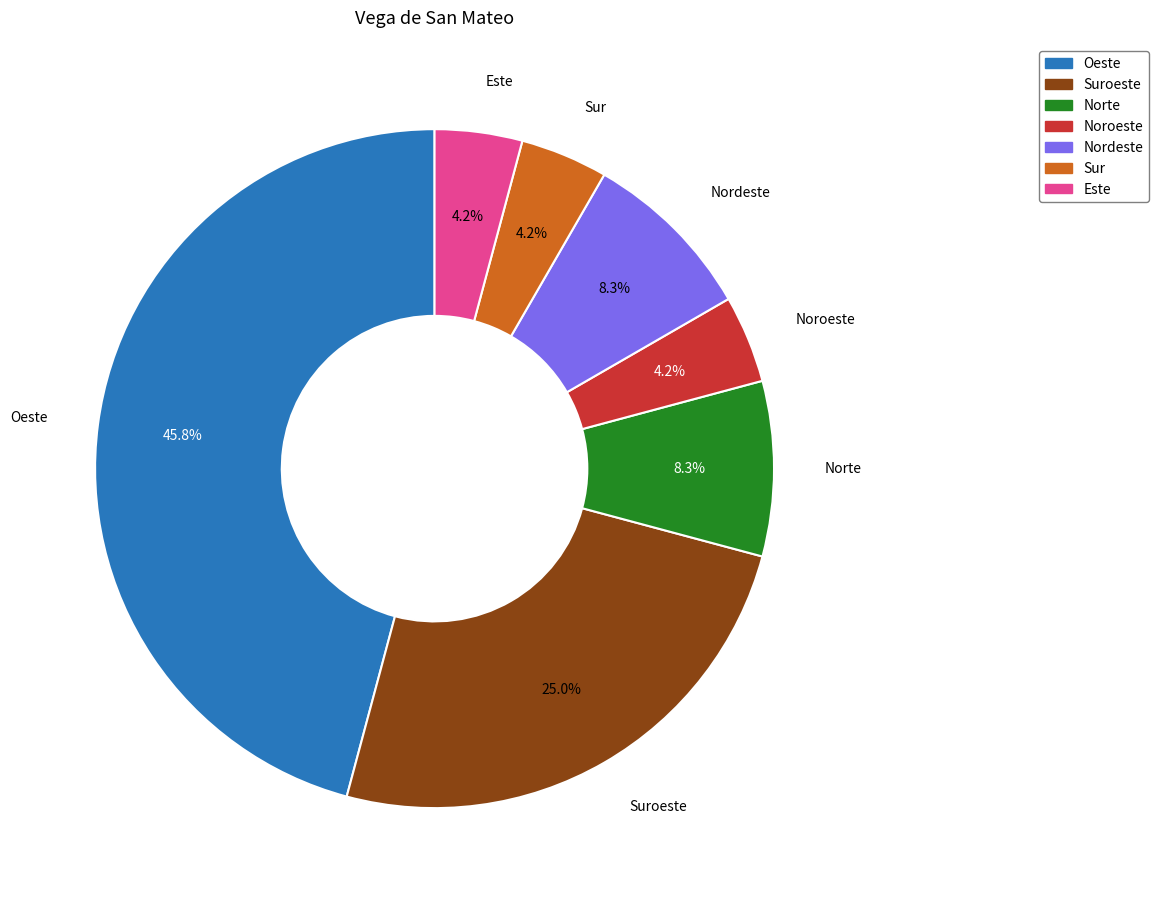

Does Suroeste represent more than half of the total?

No